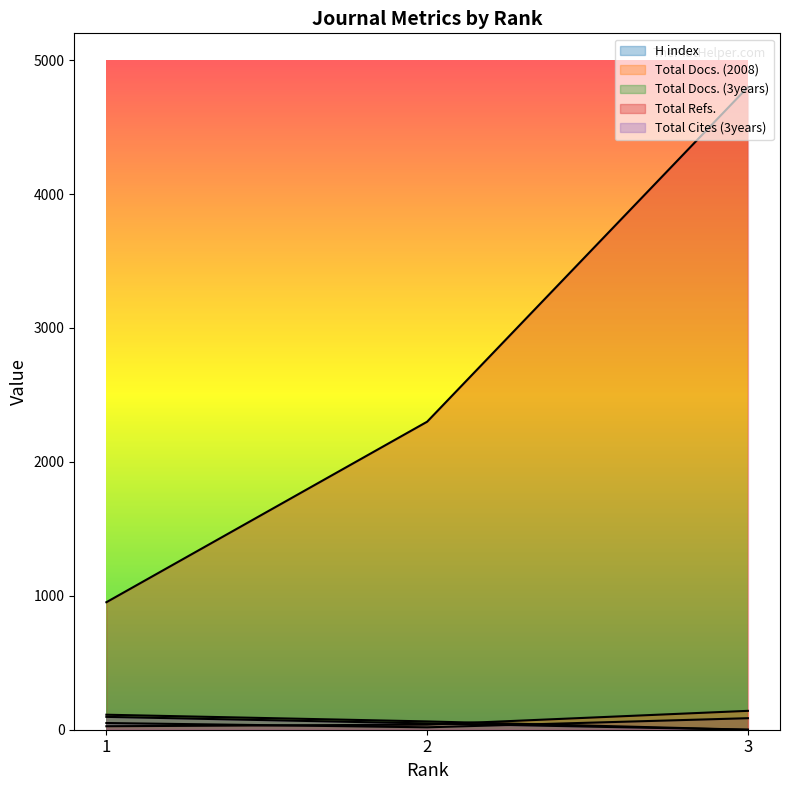

Which category has the lowest value across all series?

3